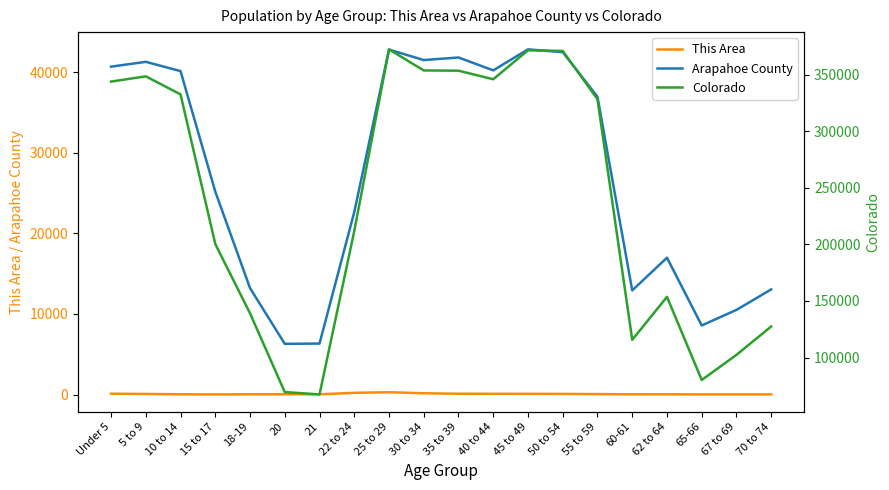

Is it true that This Area equals 10 at 70 to 74?

False